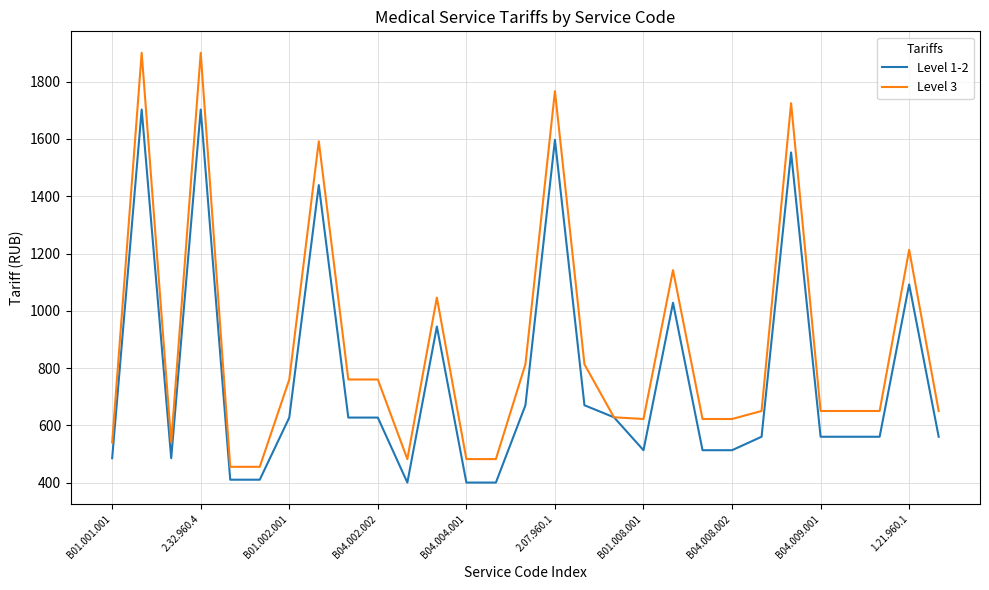

Which series has the widest spread of values?

Level 3